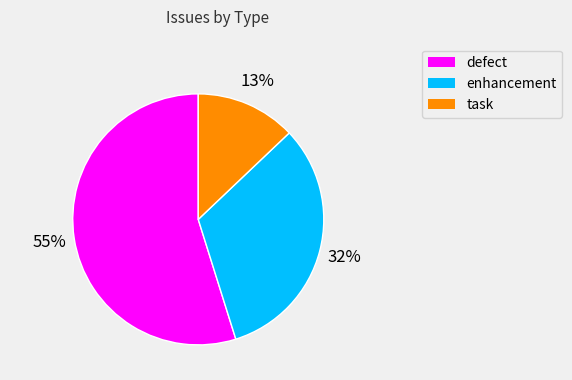

Is there a majority slice in this chart?

Yes